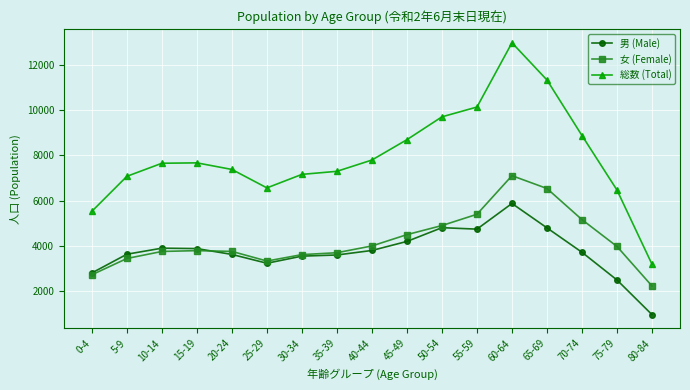

True or false: 総数 (Total) and 女 (Female) cross at least once.

False